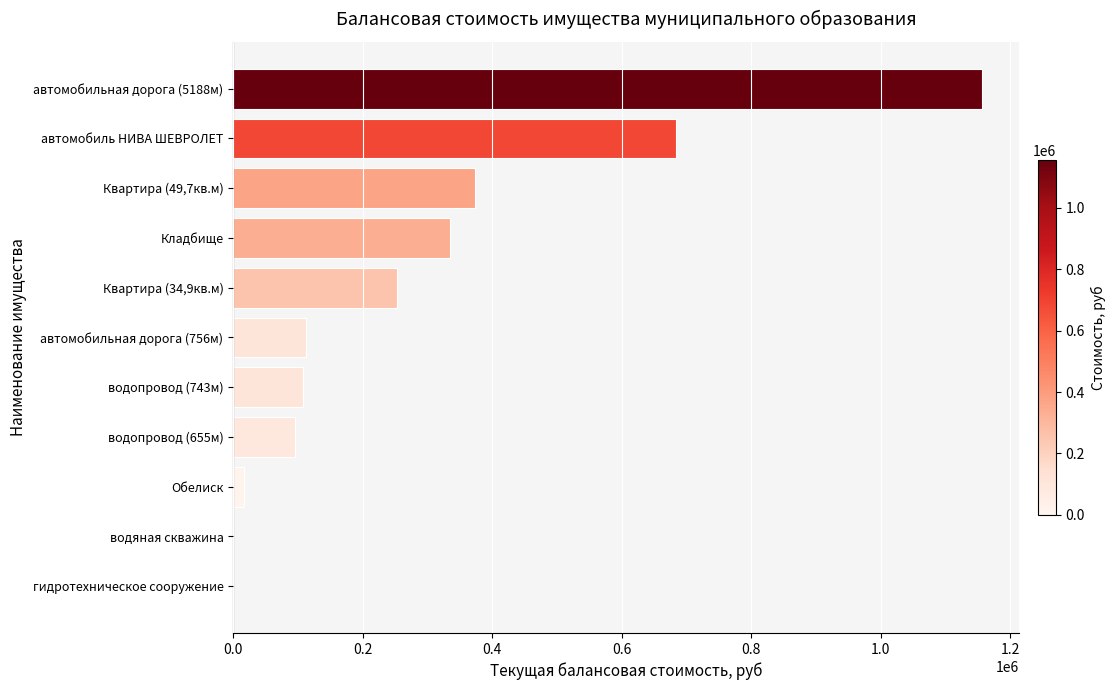

What is the change in value from Квартира (49,7кв.м) to водопровод (743м)?

-265015.0